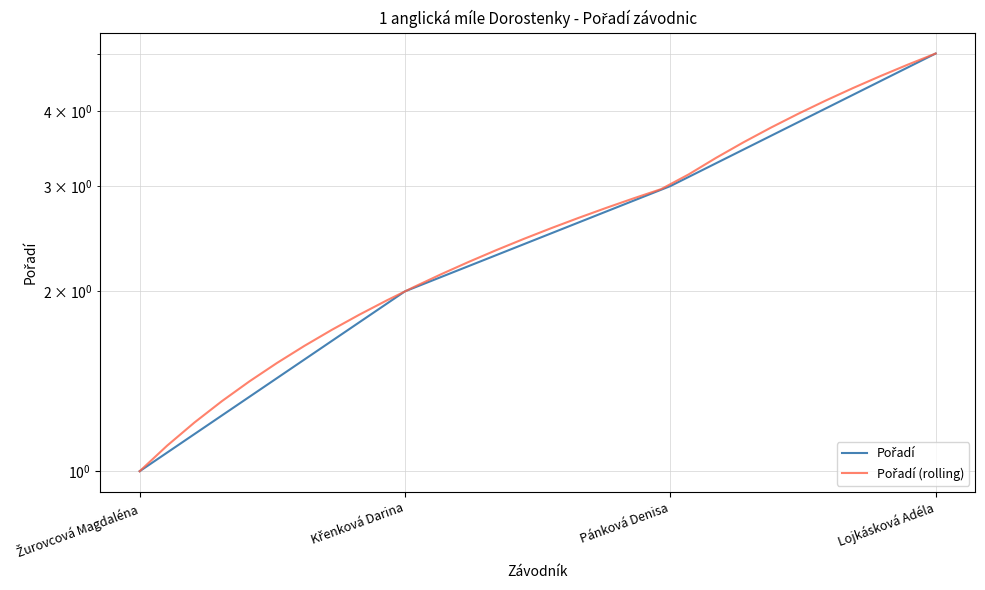

Where is the data nearest to the value 3?

Pánková Denisa